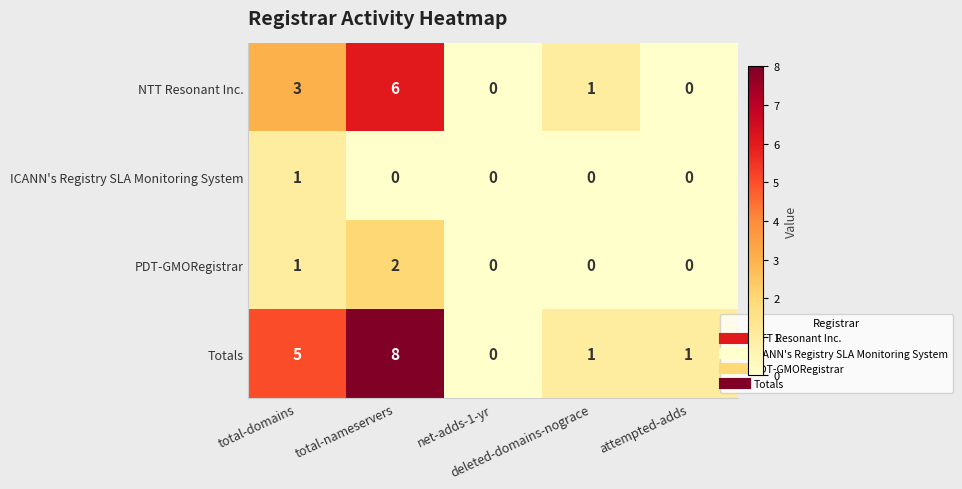

Which series has the widest spread of values?

Totals